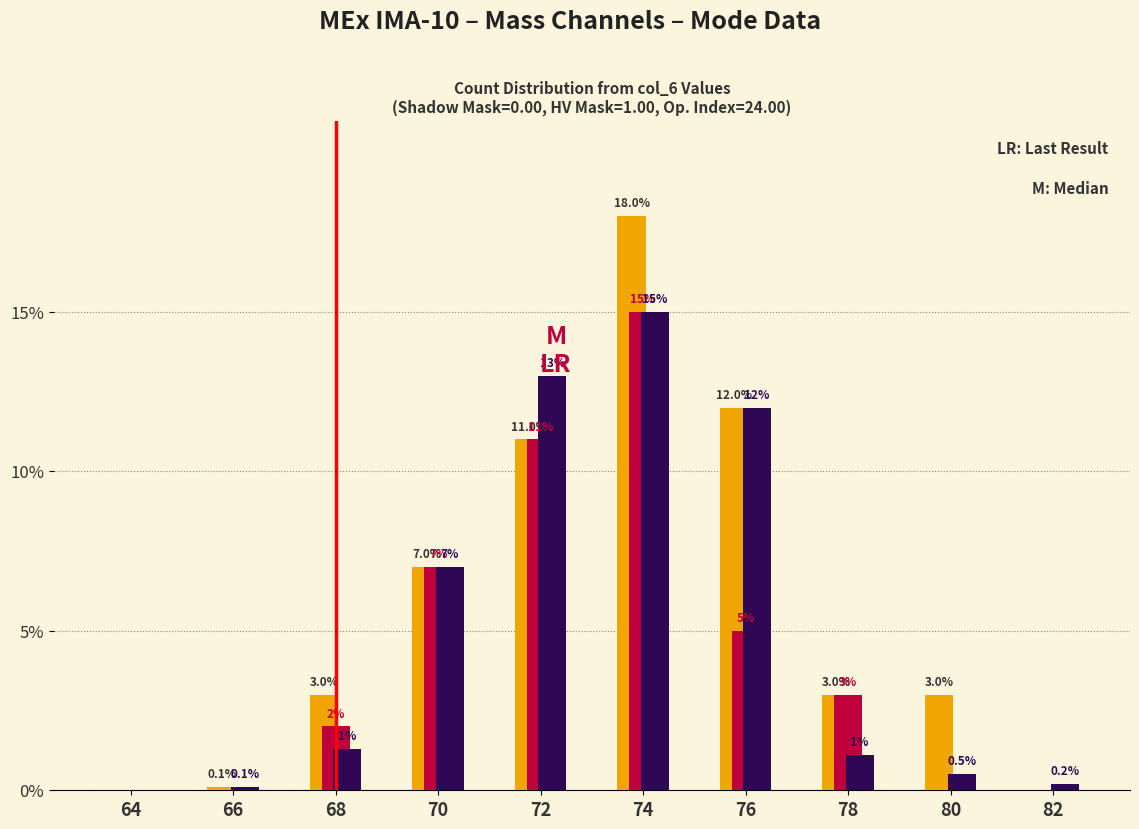

Which label corresponds to the largest value in the chart?

74